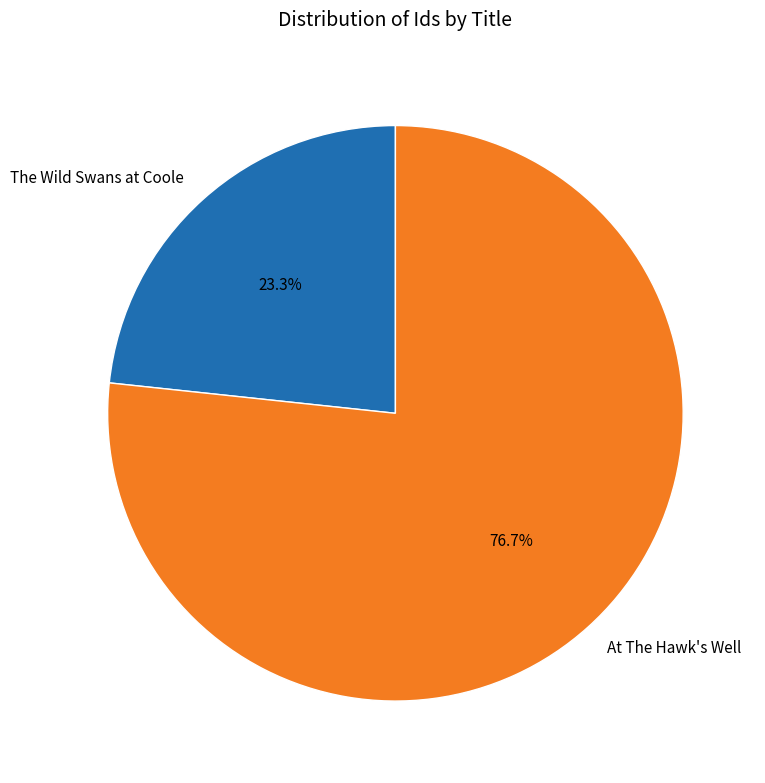

Rank the categories by value from highest to lowest.

At The Hawk's Well, The Wild Swans at Coole